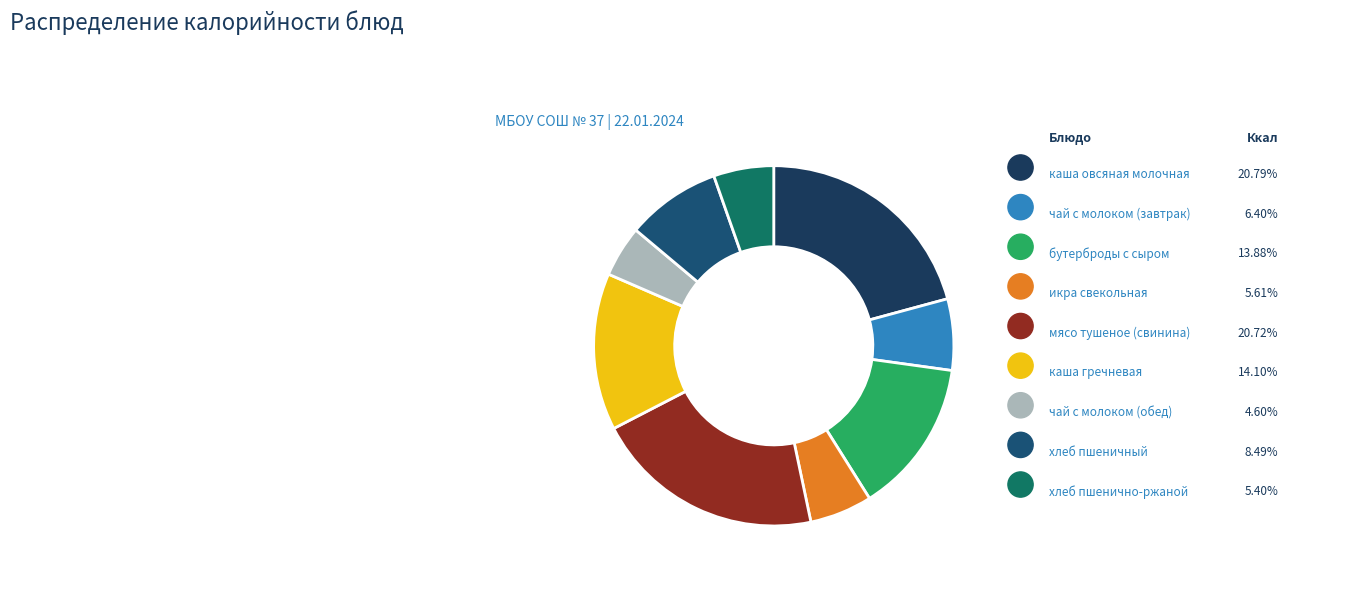

Count the number of slices in the pie.

9